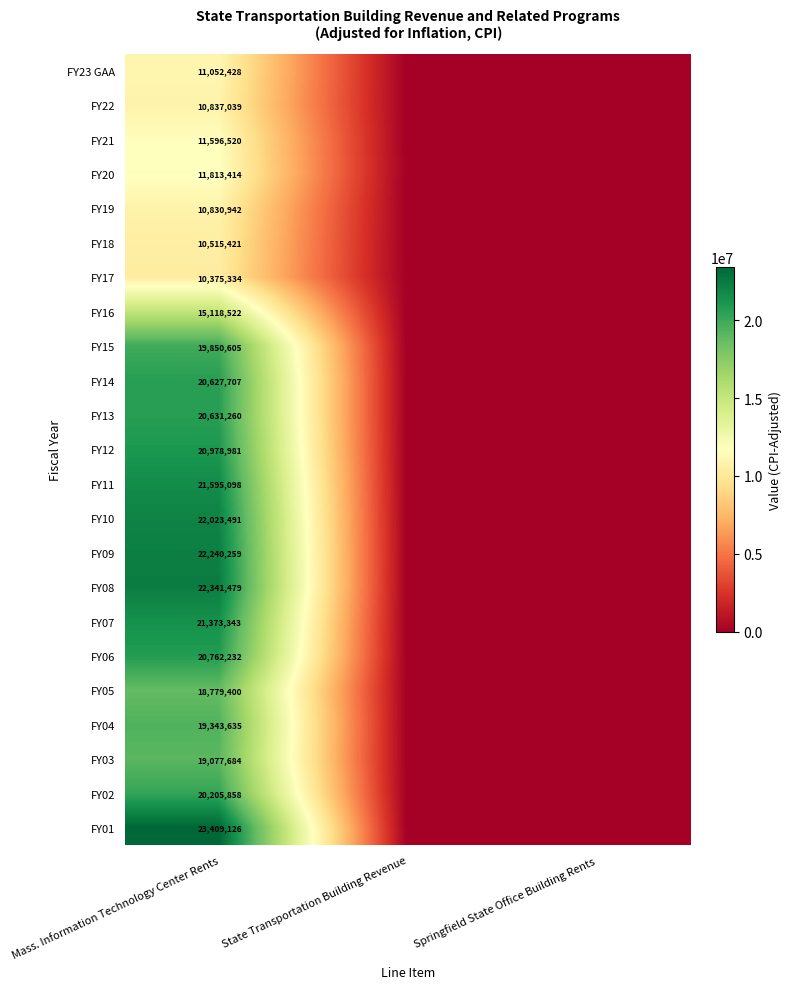

Rank the series at Mass. Information Technology Center Rents from highest to lowest value.

FY01, FY08, FY09, FY10, FY11, FY07, FY12, FY06, FY13, FY14, FY02, FY15, FY04, FY03, FY05, FY16, FY20, FY21, FY23 GAA, FY22, FY19, FY18, FY17